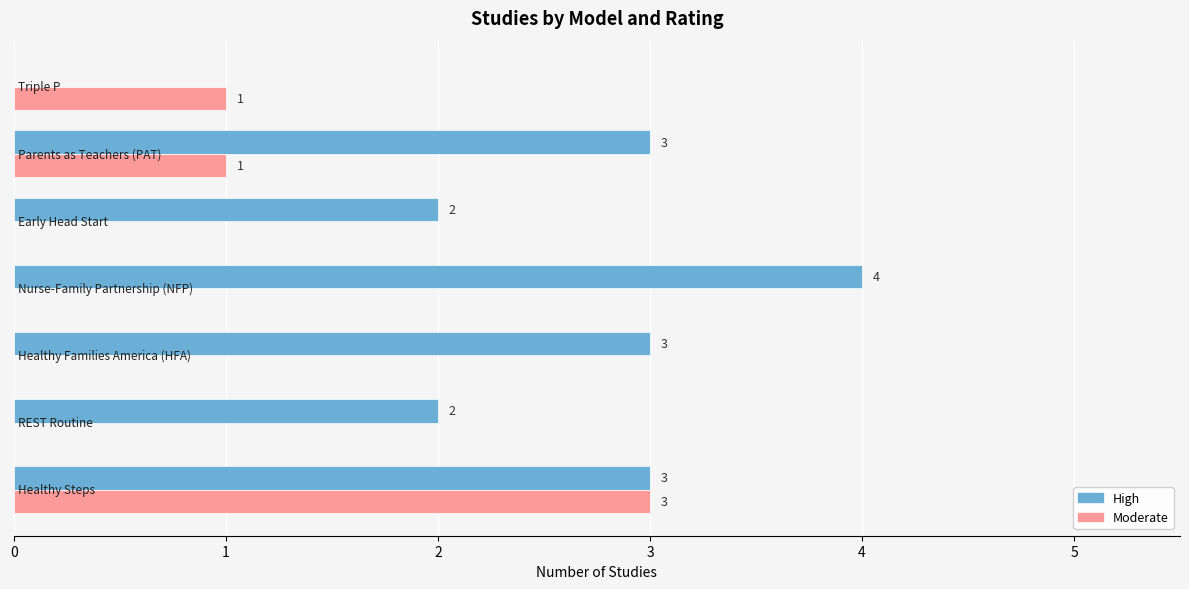

What is the highest value of the High series?

4